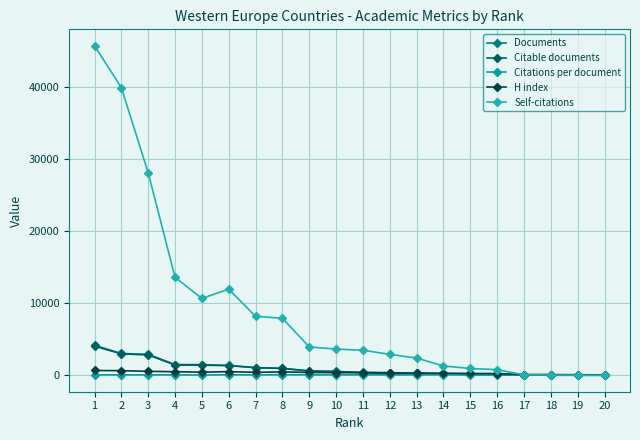

At which category does the chart reach its peak across all series?

1